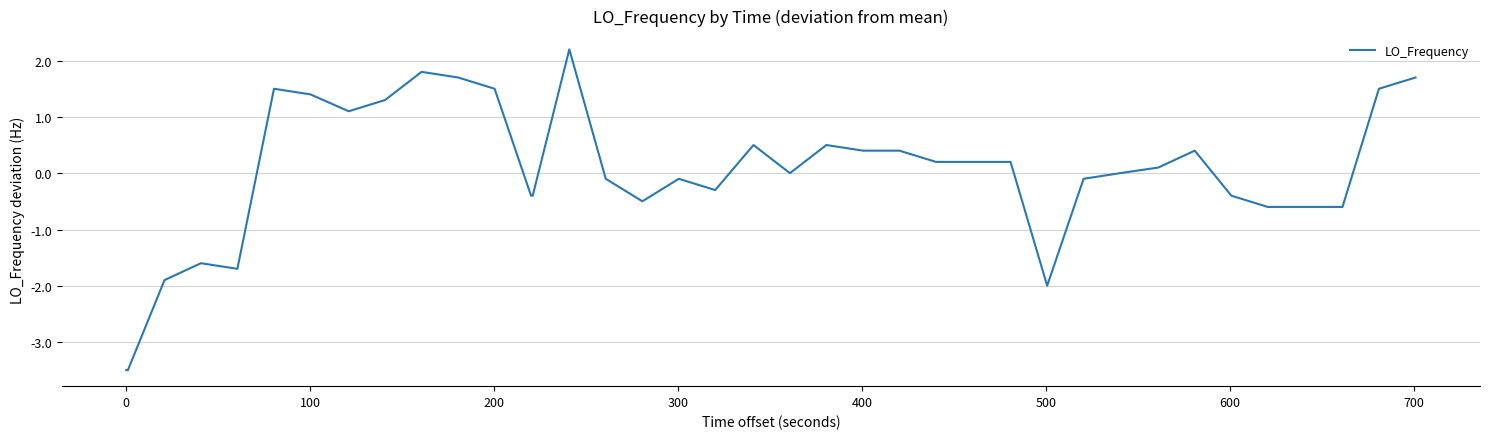

What is the difference between the maximum and minimum values?

5.7